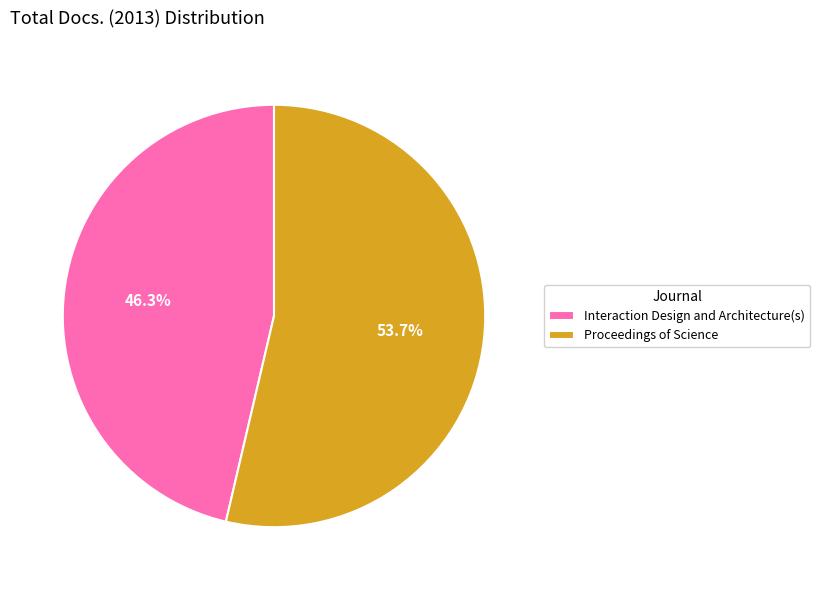

Rank the categories by value from highest to lowest.

Proceedings of Science, Interaction Design and Architecture(s)